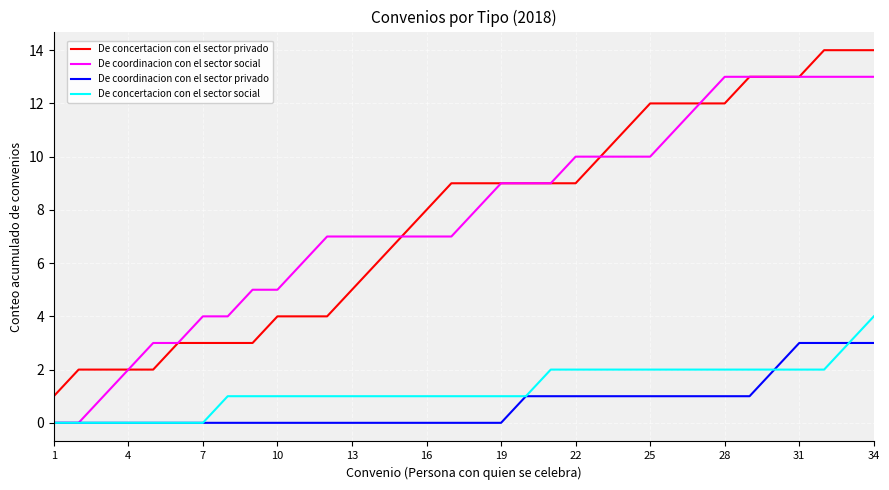

What is the maximum value for De concertacion con el sector social?

4